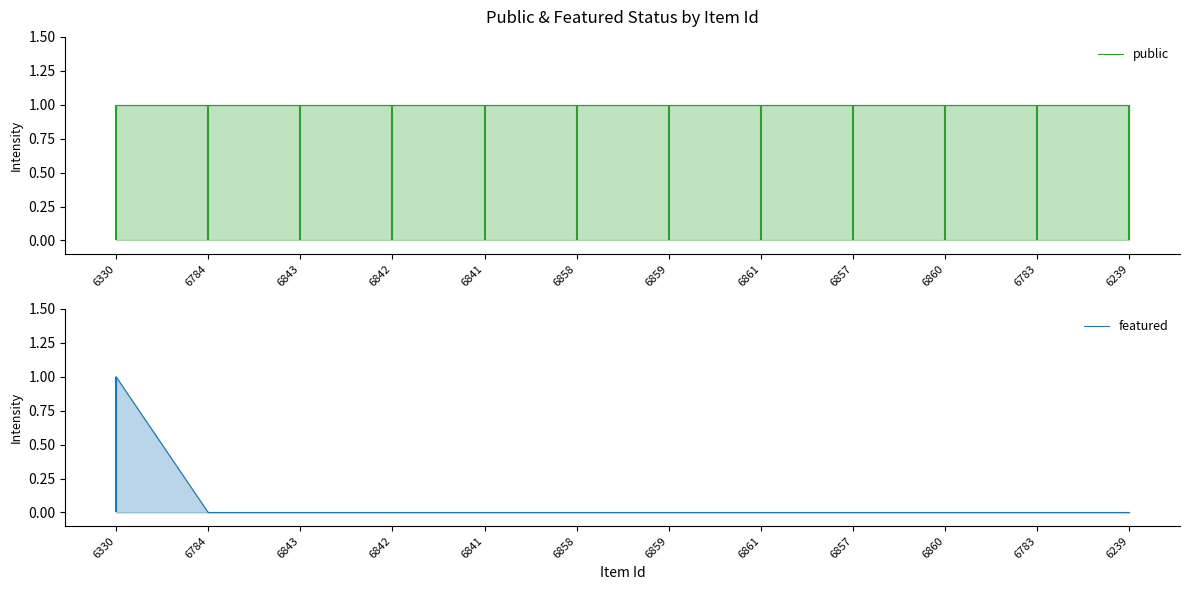

True or false: public and featured intersect in this chart.

False